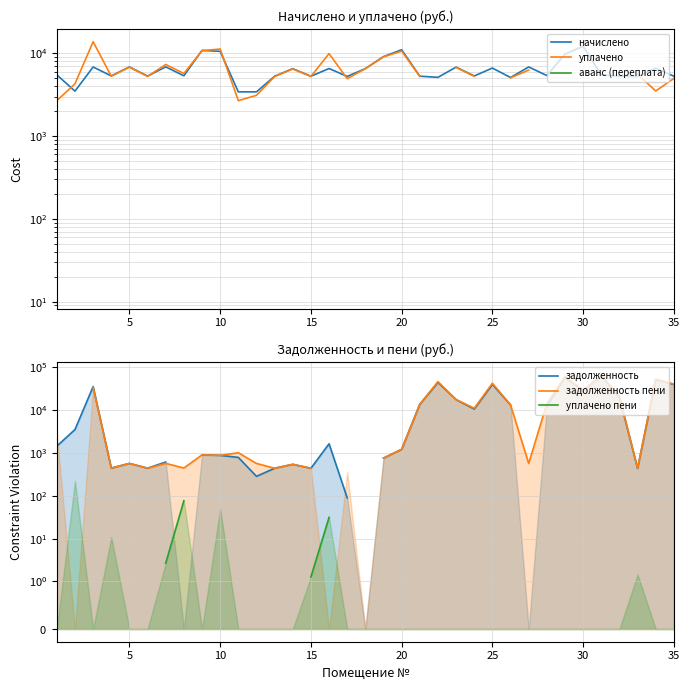

What is the maximum value for начислено?

12179.8